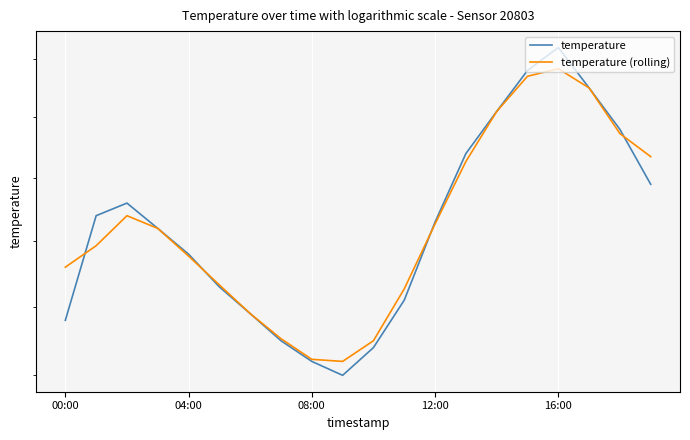

Which series has the largest total across all categories?

temperature (rolling)